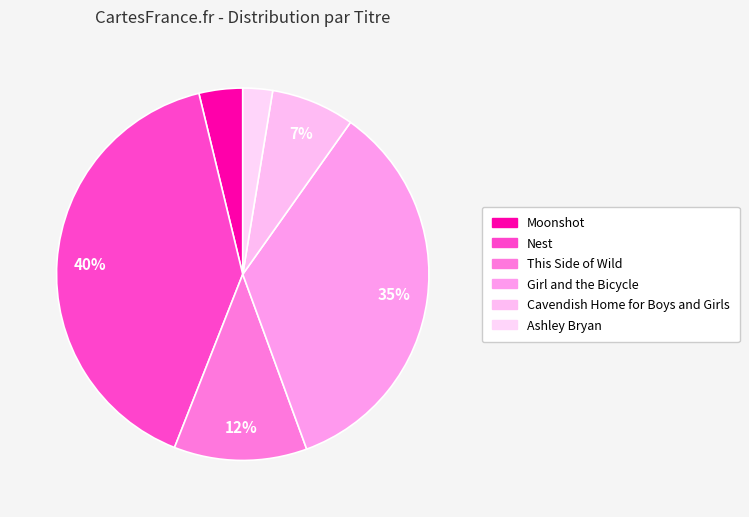

Is the sum of This Side of Wild and Girl and the Bicycle greater than half?

No